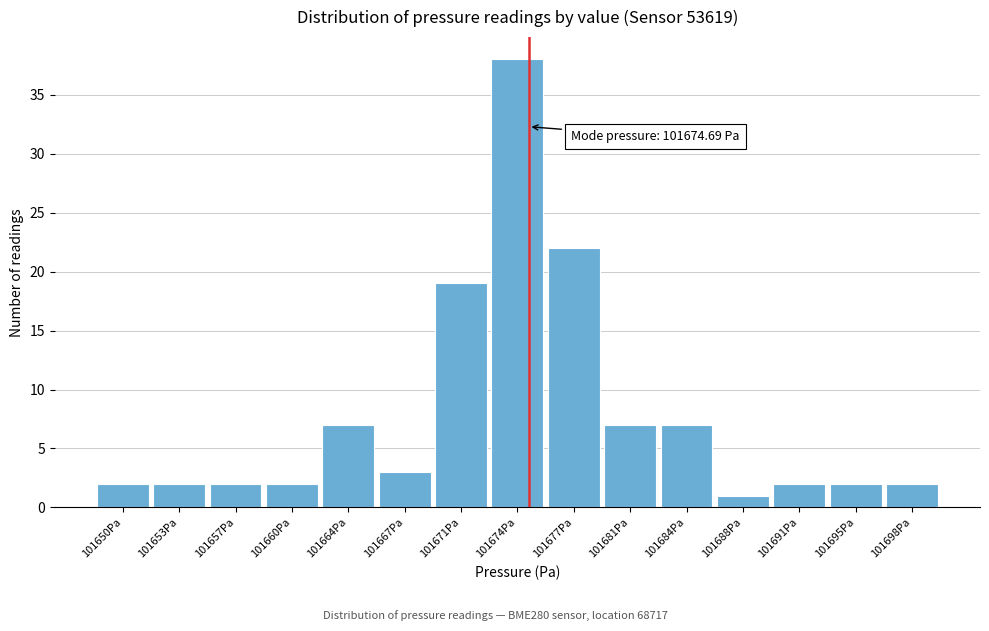

Which range on the x-axis has the tallest bar?

101672.5 to 101675.5